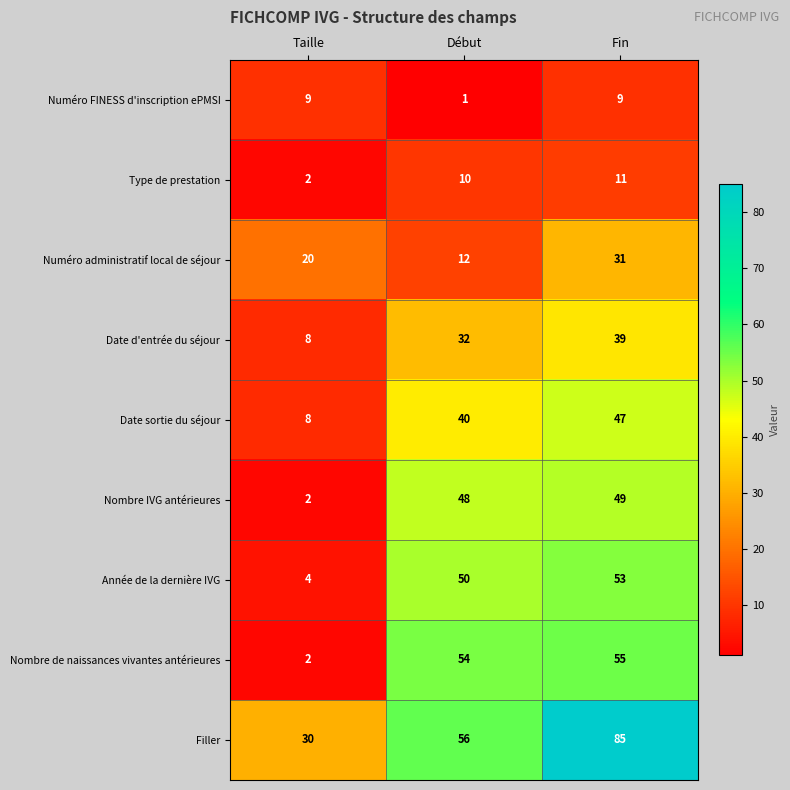

Reading left to right, extract all data points from this chart.

Numéro FINESS d'inscription ePMSI: 9	1	9
Type de prestation: 2	10	11
Numéro administratif local de séjour: 20	12	31
Date d'entrée du séjour: 8	32	39
Date sortie du séjour: 8	40	47
Nombre IVG antérieures: 2	48	49
Année de la dernière IVG: 4	50	53
Nombre de naissances vivantes antérieures: 2	54	55
Filler: 30	56	85